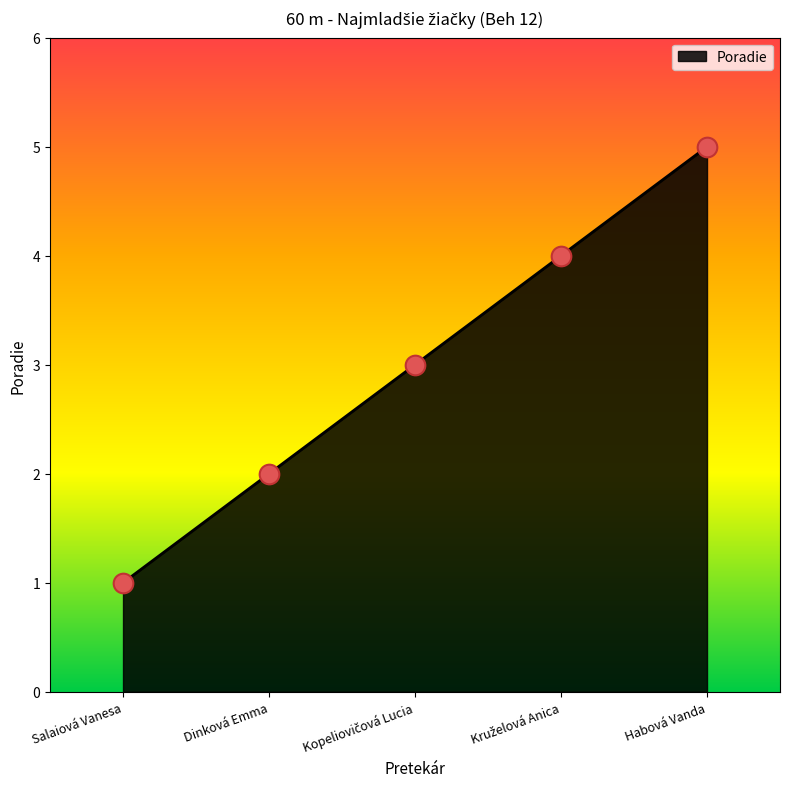

What is the change in value from Dinková Emma to Habová Vanda?

+3